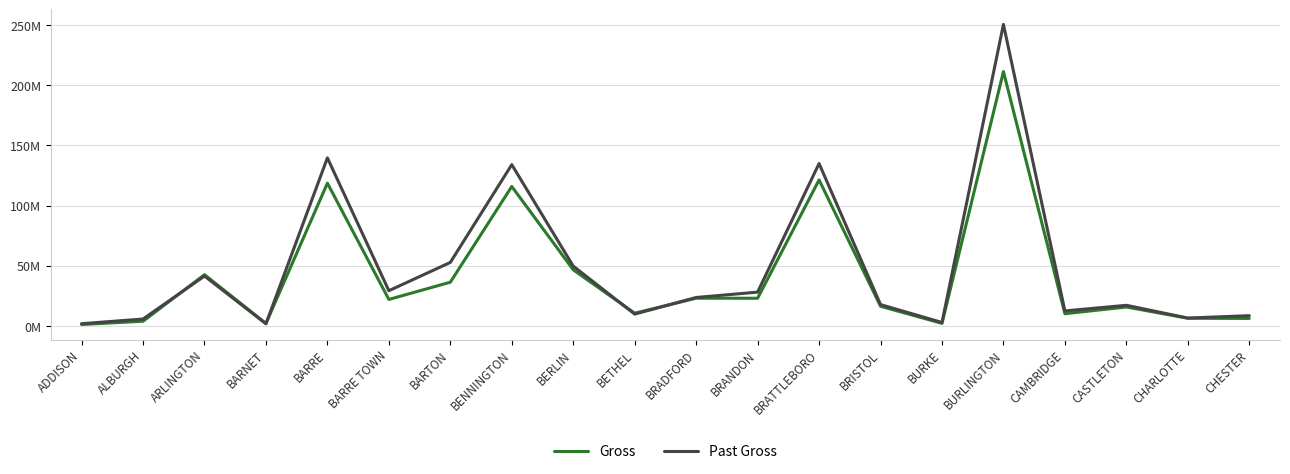

True or false: Past Gross has a value of 1246775.9 at BURKE.

False